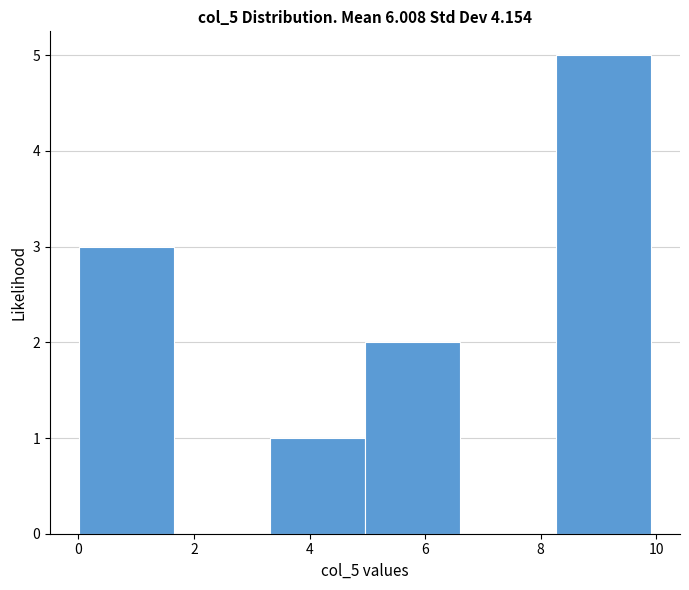

Reading left to right, transcribe this chart: for each bar, give the range it covers on the x-axis and its height. Neither the bar edges nor the heights are printed on the chart, so give them approximately, as read against the axes.

0.0 to 1.6: 3
1.6 to 3.4: 0
3.4 to 5.0: 1
5.0 to 6.6: 2
6.6 to 8.2: 0
8.2 to 10.0: 5